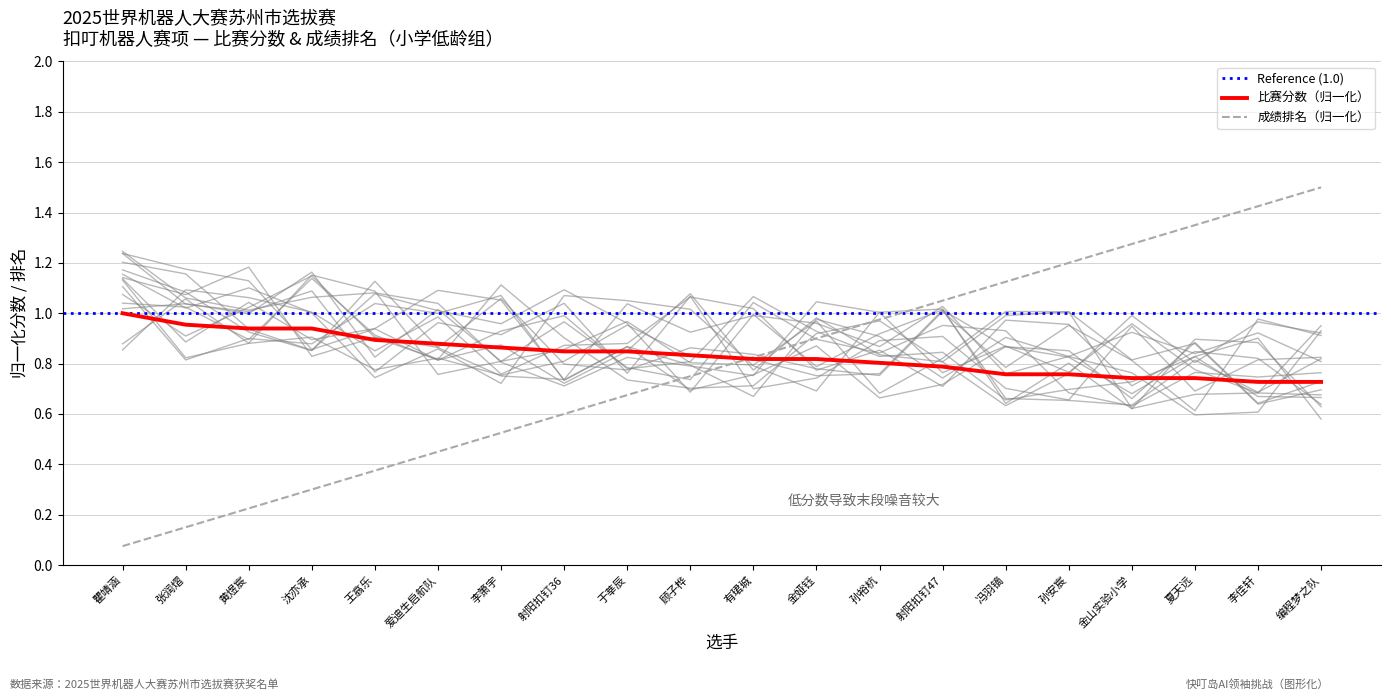

How many times do 成绩排名 and 比赛分数 cross each other?

1